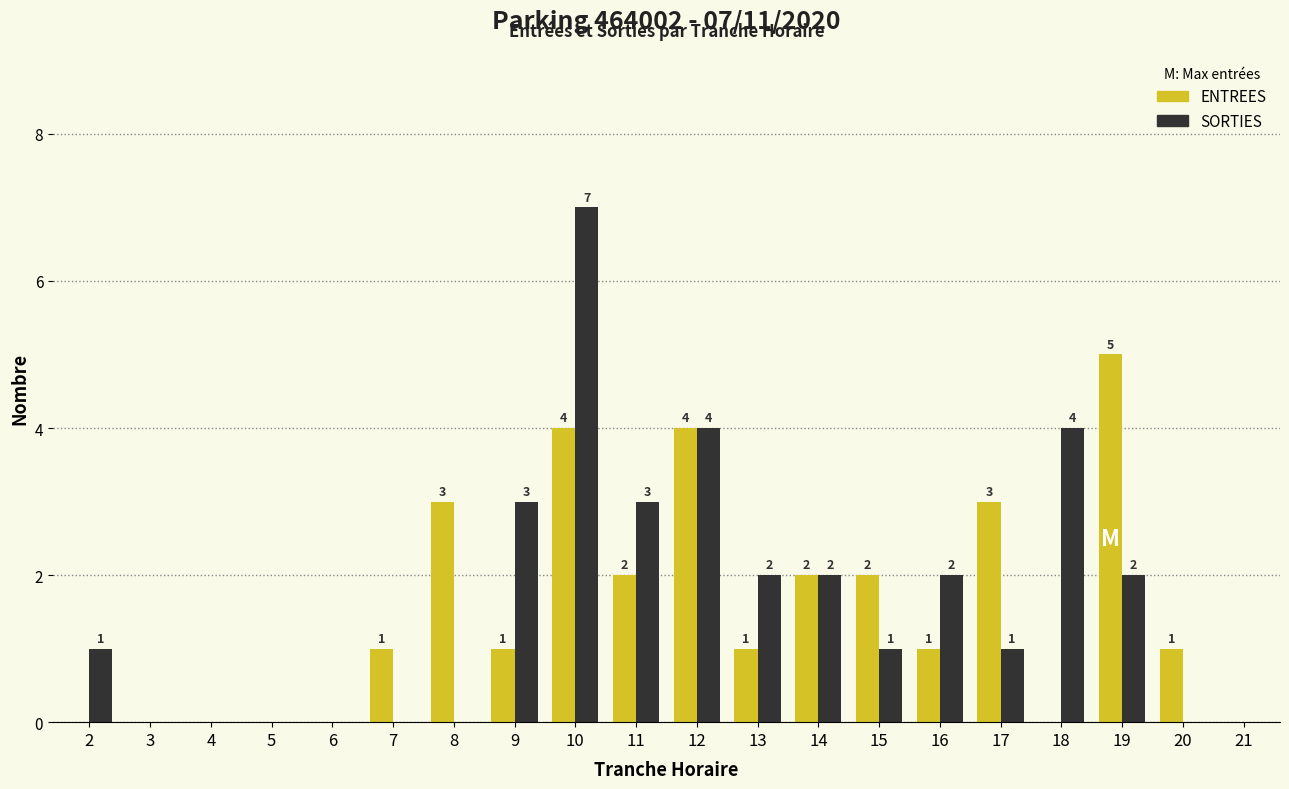

At which category is the sum across all series the highest?

10